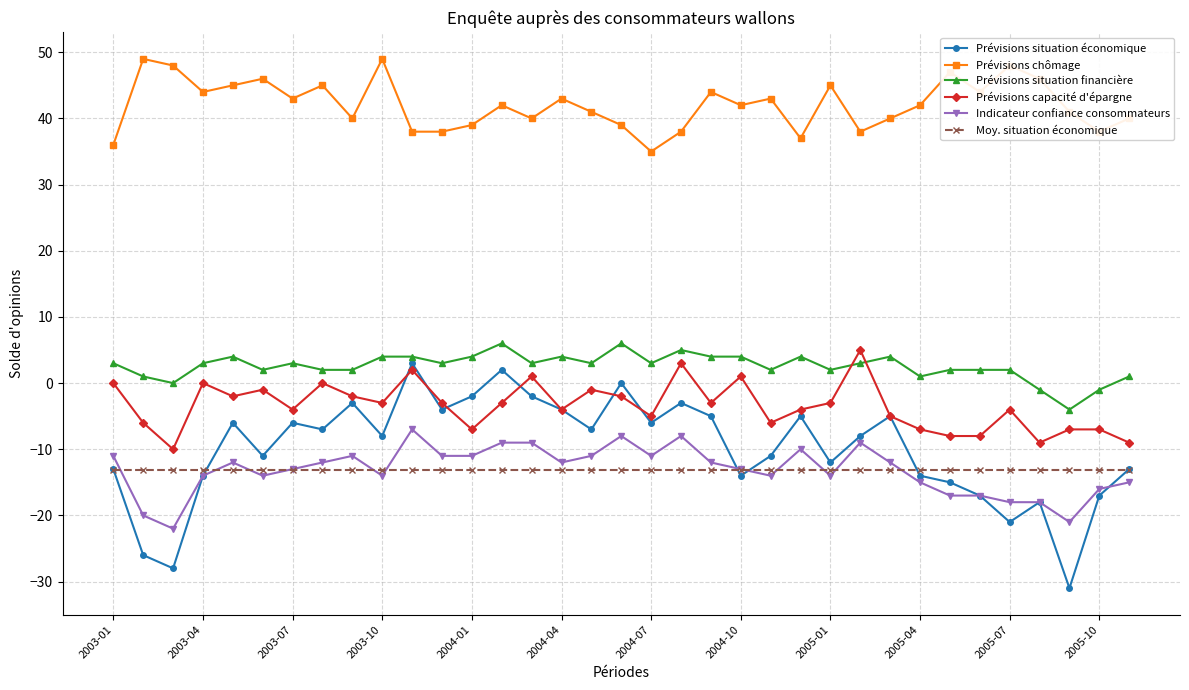

What is the maximum value shown in the chart?

49.0